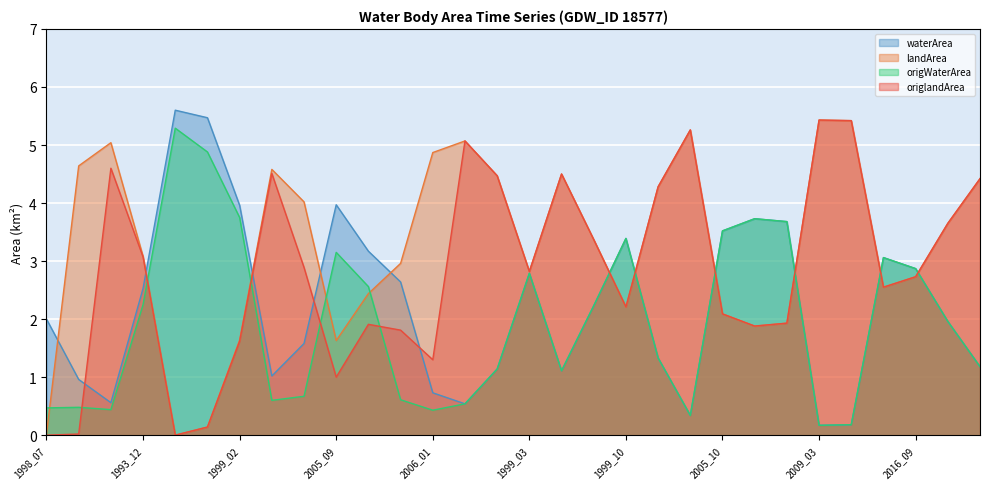

Between 2000_02 and 2005_09, which series saw the biggest shift?

origlandArea